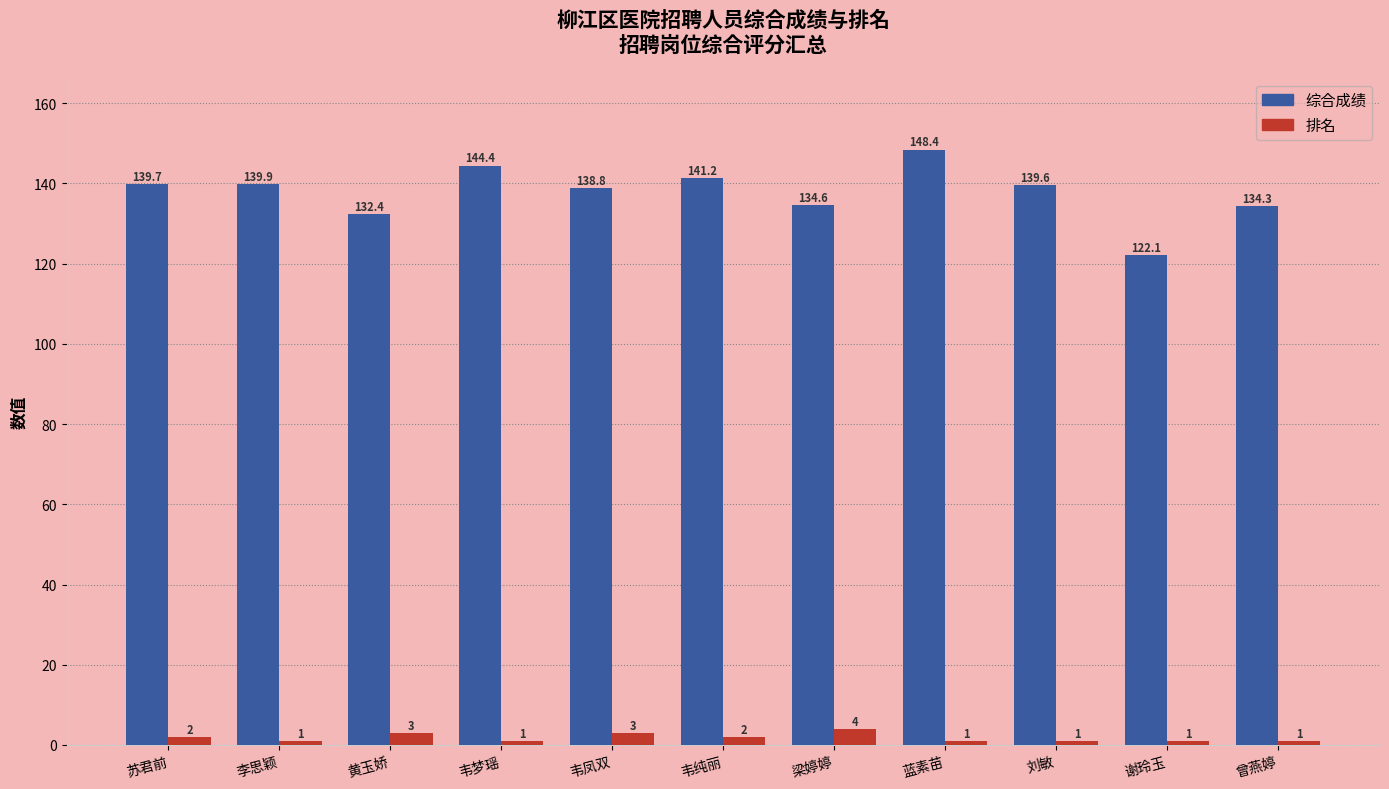

Rank the series by their average value, from lowest to highest.

排名, 综合成绩